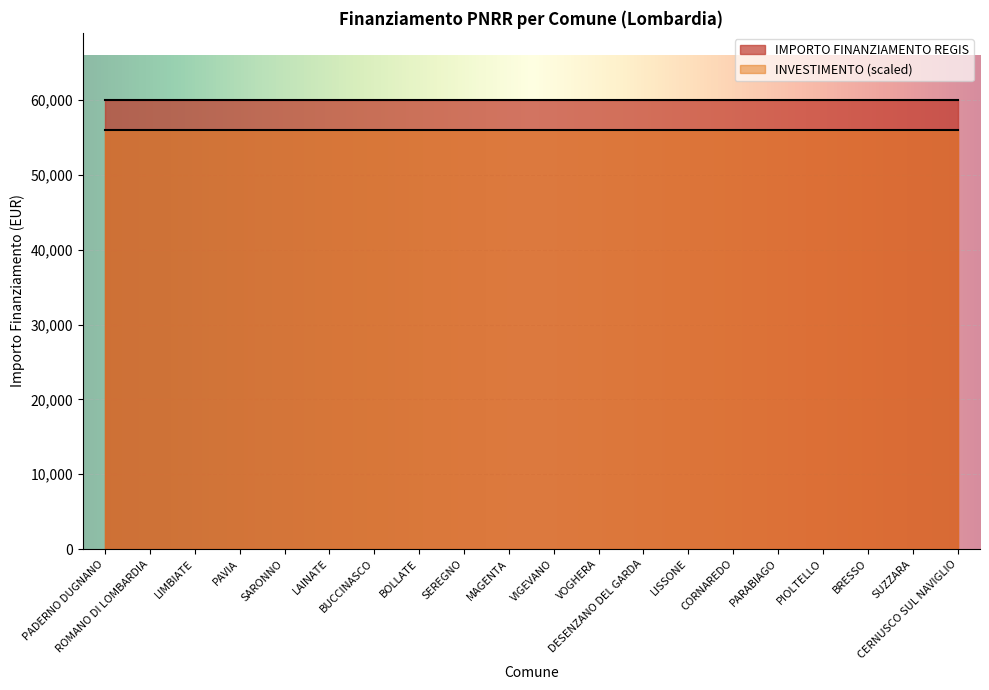

The value of INVESTIMENTO at ROMANO DI LOMBARDIA is 0.9. True or false?

False